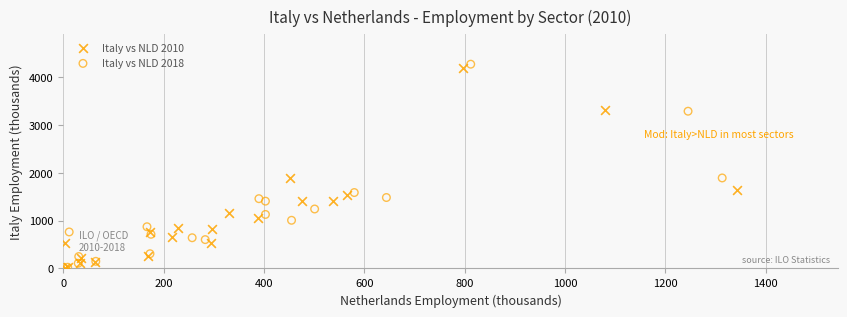

Which series has the widest spread of Y values?

Italy vs NLD 2018